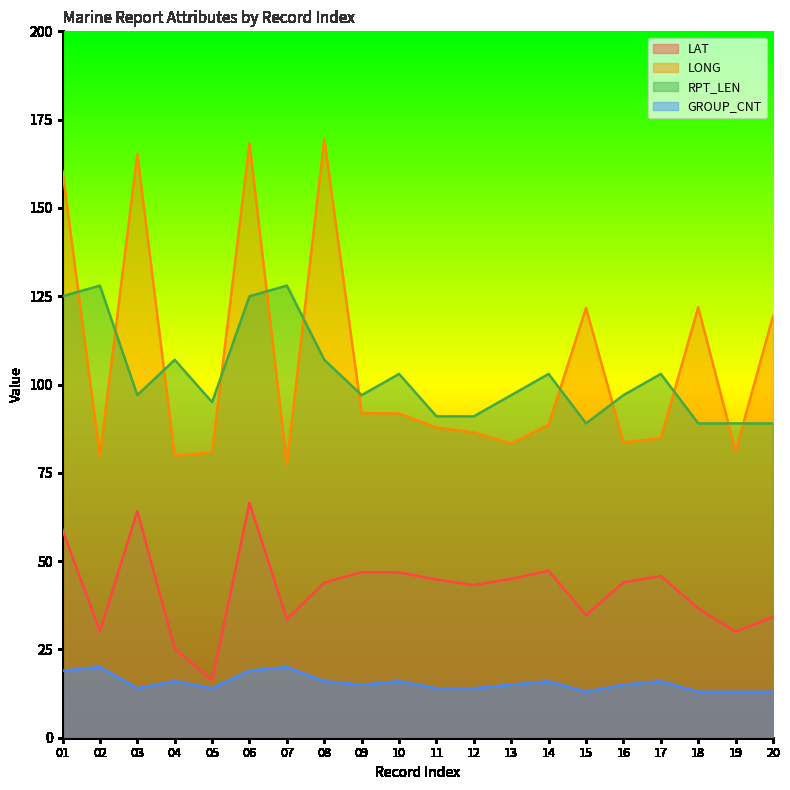

True or false: LAT and RPT_LEN intersect in this chart.

False